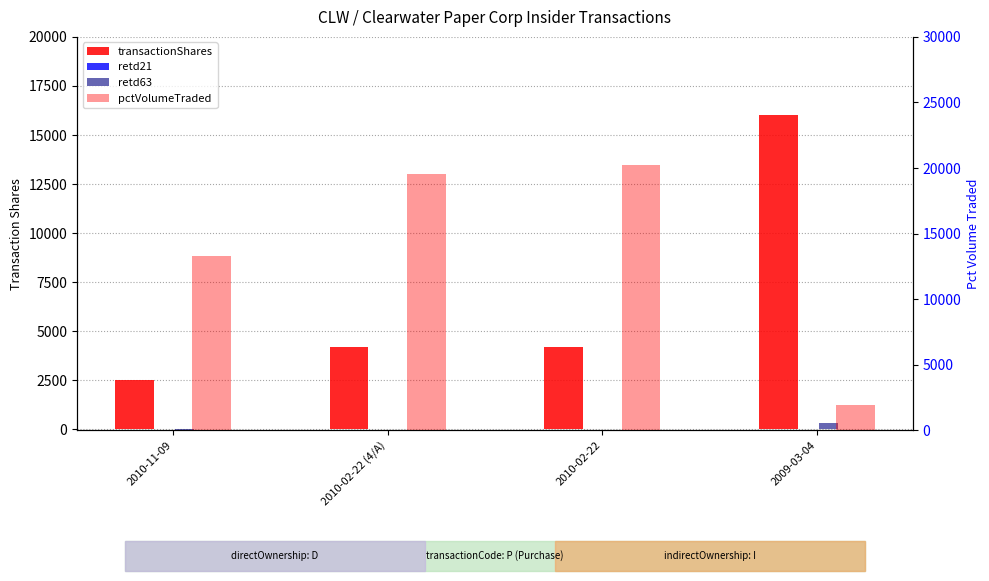

How many series are shown in this chart?

4